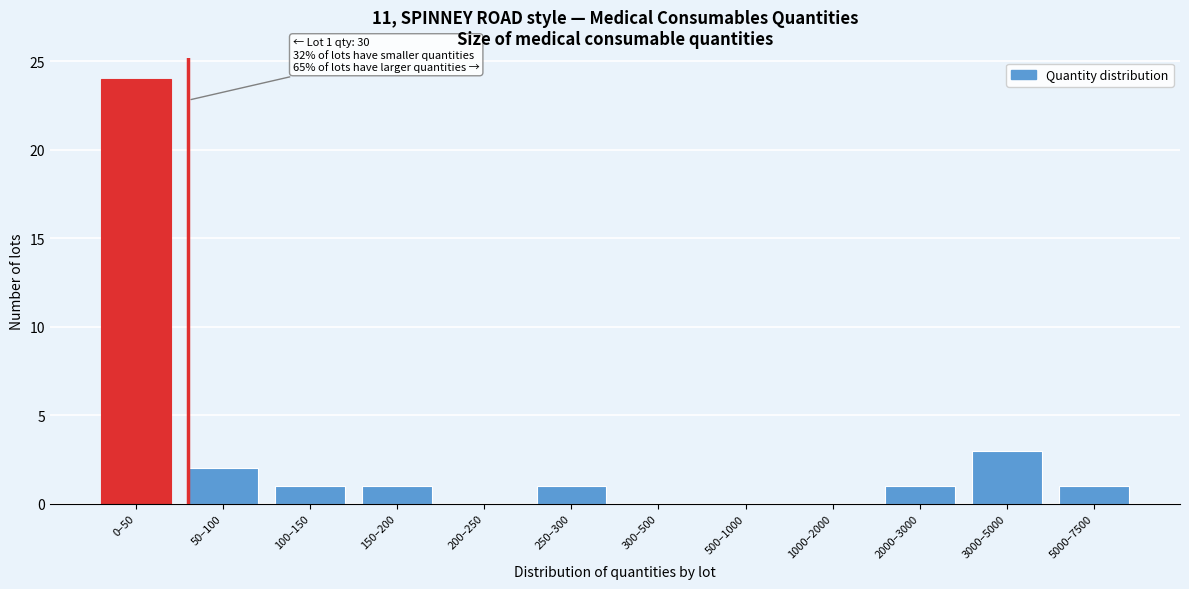

Reading left to right, transcribe all the data shown in this chart.

0–50=24	50–100=2	100–150=1	150–200=1	200–250=0	250–300=1	300–500=0	500–1000=0	1000–2000=0	2000–3000=1	3000–5000=3	5000–7500=1